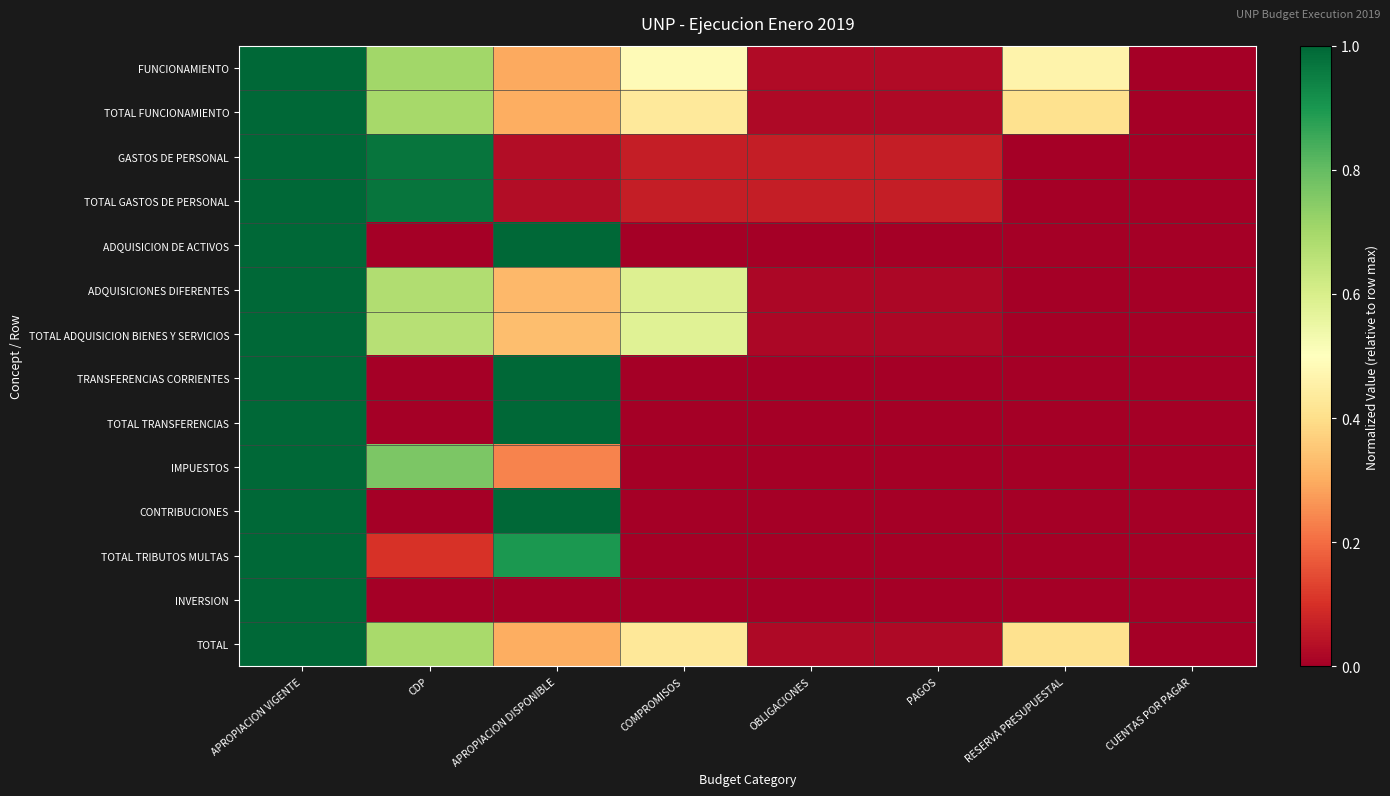

What is the maximum value shown in the chart?

1.0